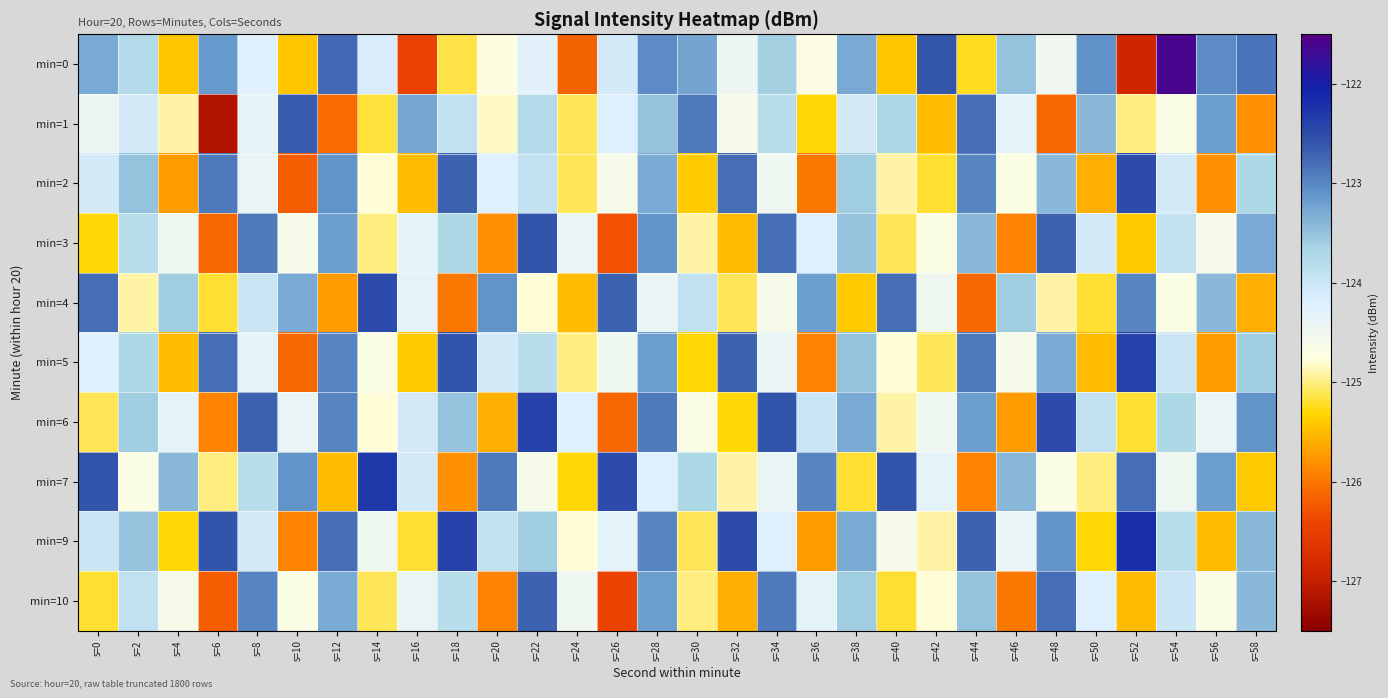

Which series has the largest range (max minus min)?

min=0